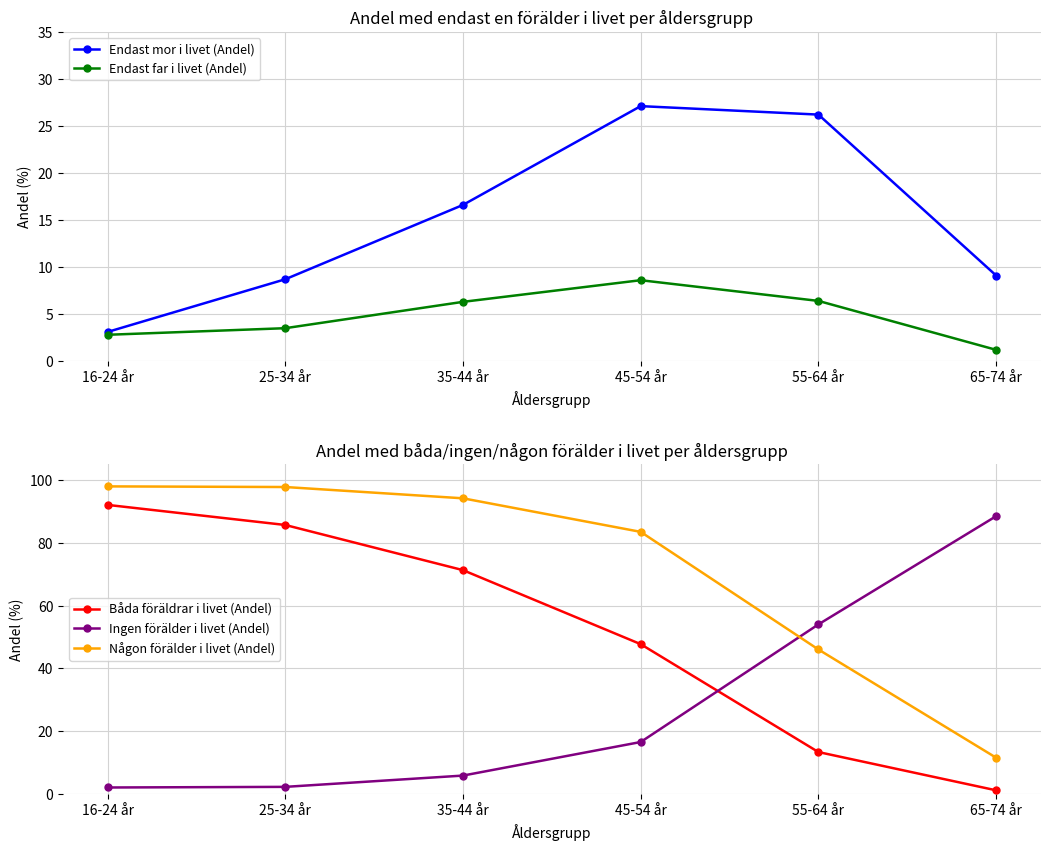

True or false: Någon förälder i livet (Andel) has a value of 5.4 at 65-74 år.

False